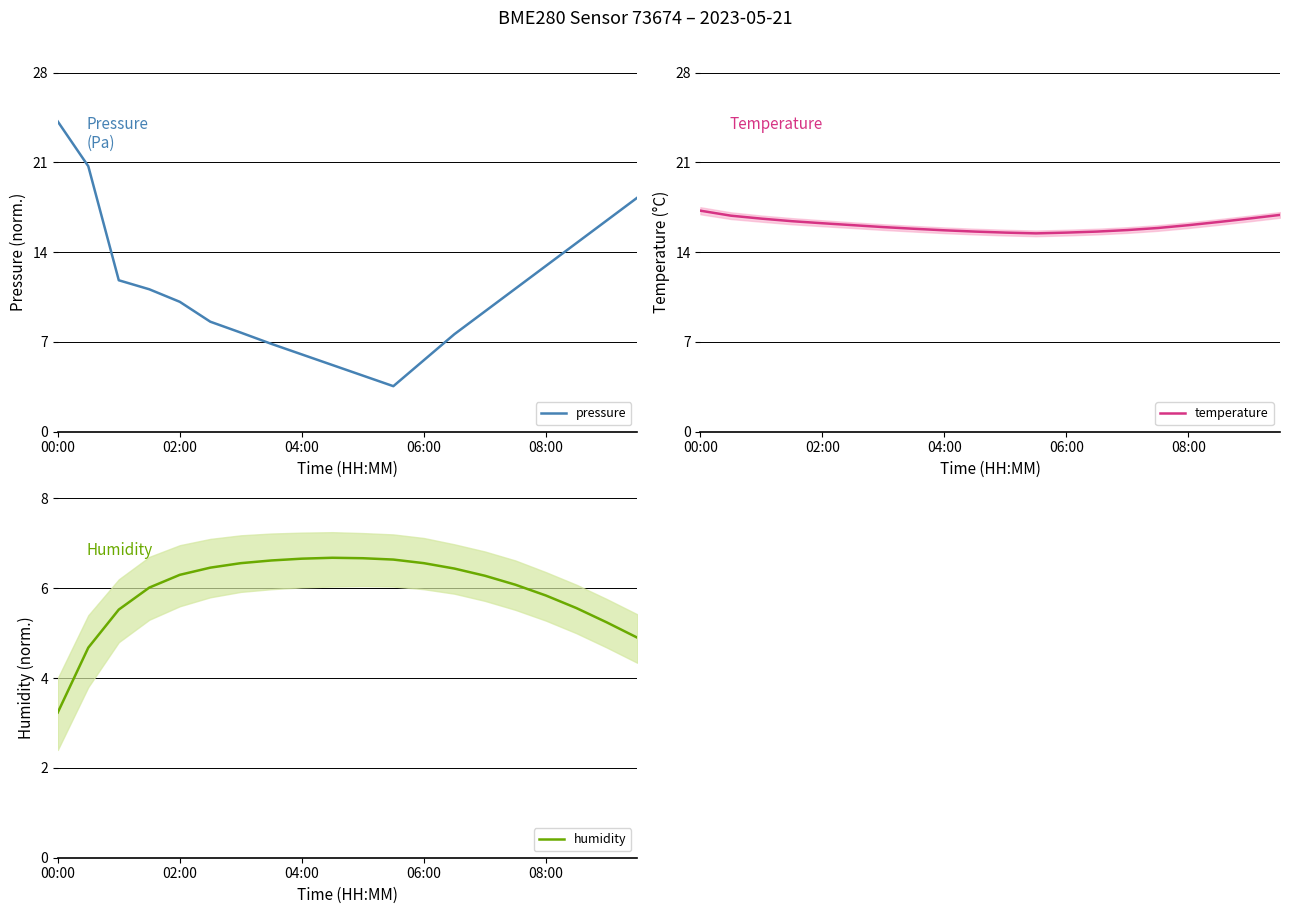

Rank the series by their average value, from lowest to highest.

humidity, pressure, temperature